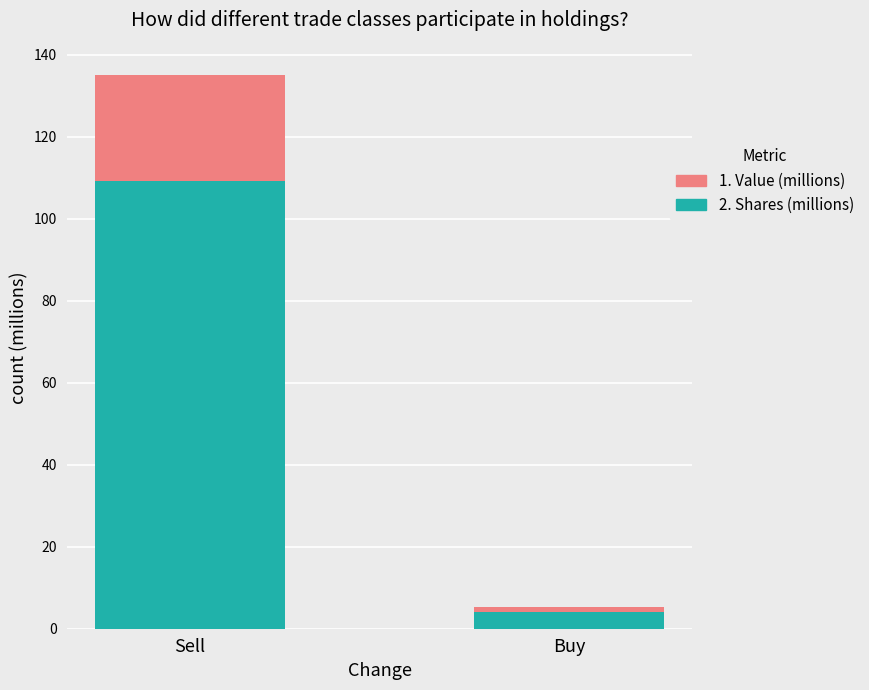

List the labels in order of 2. Shares (millions) value, largest first.

Sell, Buy